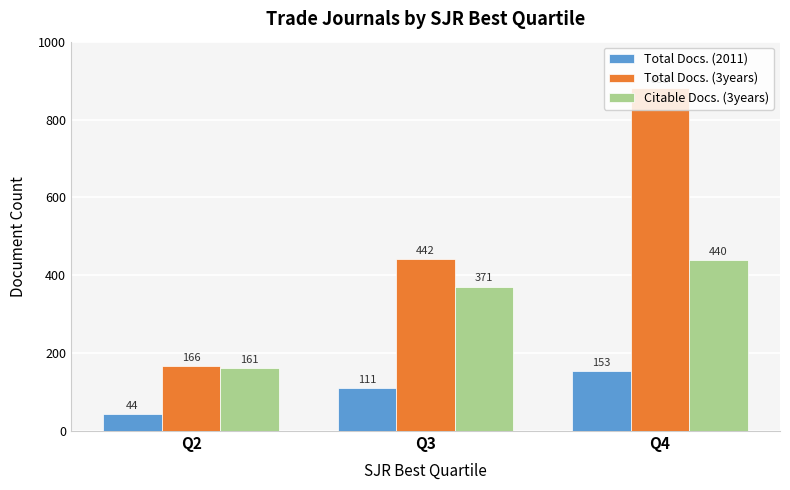

Reading left to right, list all the values displayed in this chart.

Total Docs. (2011): Q2=44	Q3=111	Q4=153
Total Docs. (3years): Q2=166	Q3=442	Q4=881
Citable Docs. (3years): Q2=161	Q3=371	Q4=440